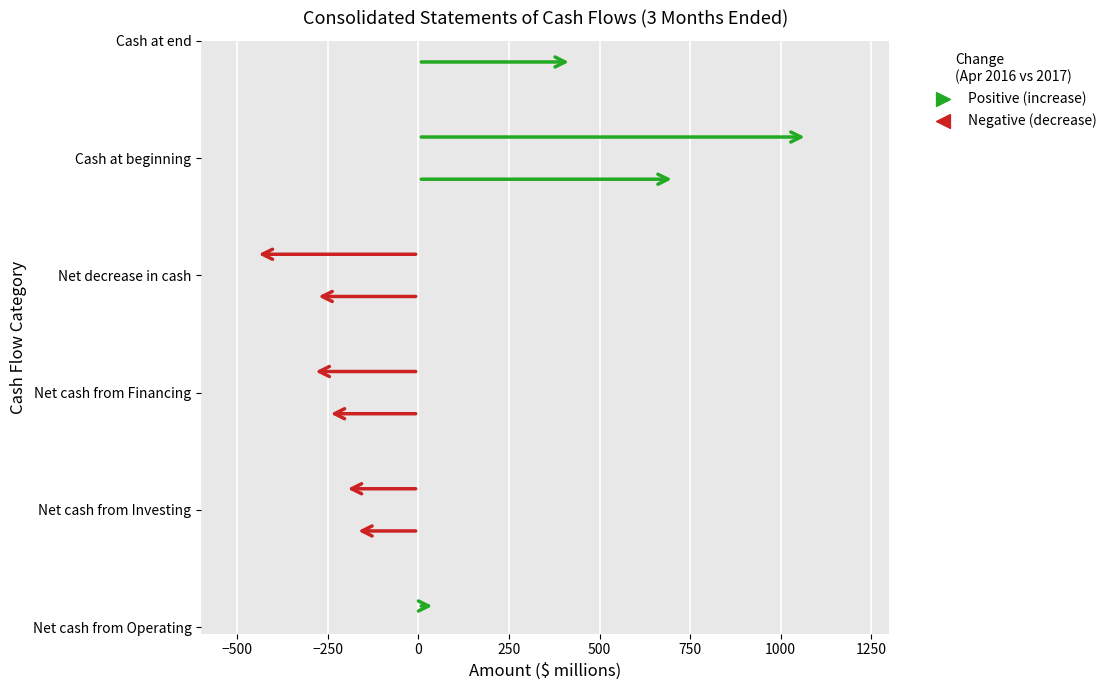

Which series has the widest spread of Y values?

Apr. 29, 2017